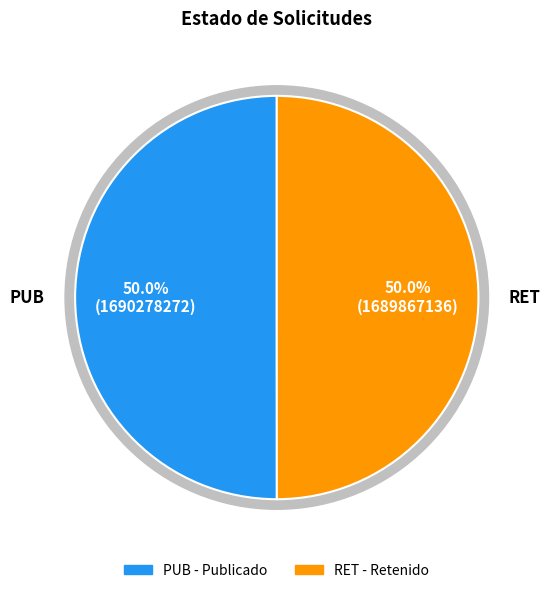

Rank the categories by value from highest to lowest.

PUB, RET